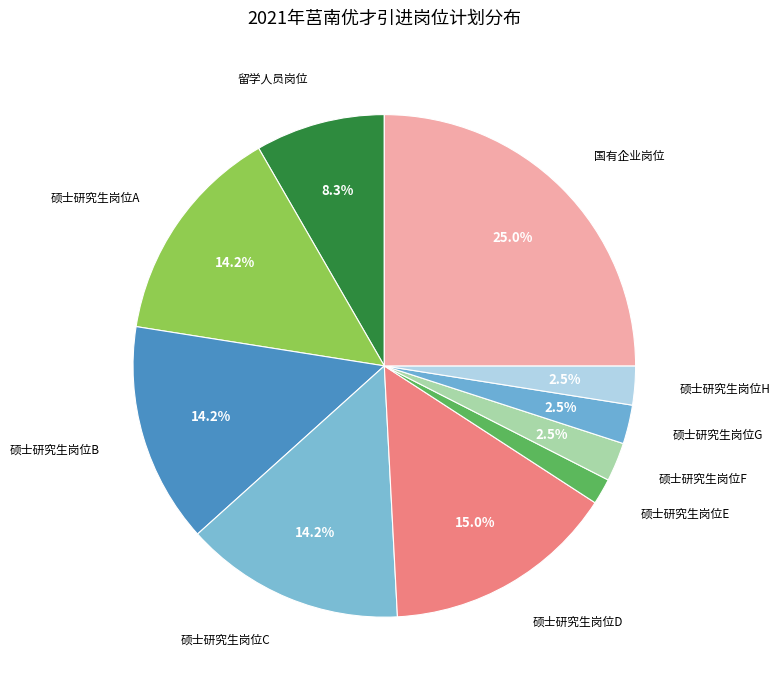

How many segments does this pie chart have?

10